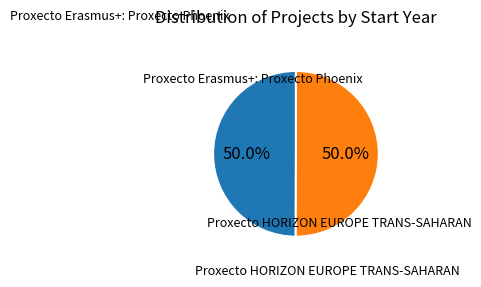

Which slice is the smallest?

Proxecto Erasmus+: Proxecto Phoenix